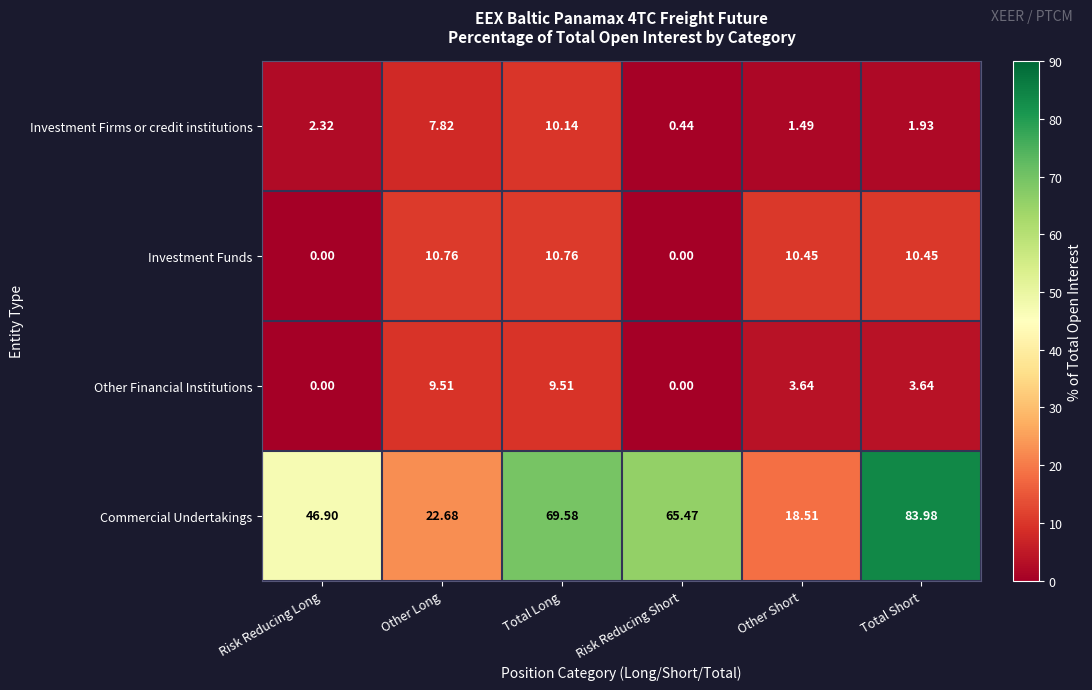

At how many categories does at least one series exceed 6?

6